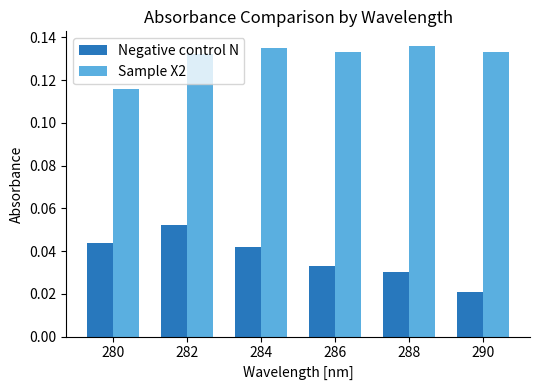

At which category does the chart reach its minimum across all series?

290